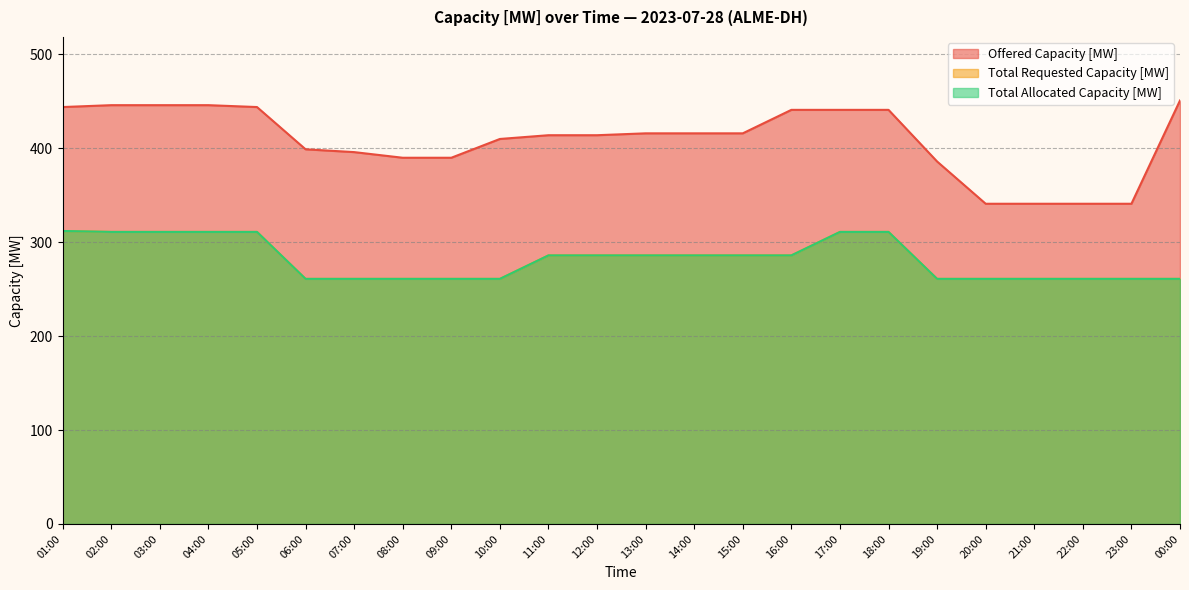

What is the lowest value of the Offered Capacity [MW] series?

341